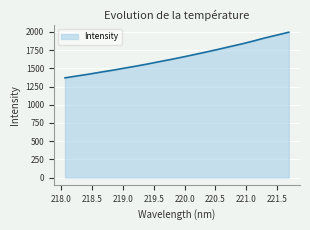

What is the minimum value shown in the chart?

1369.6